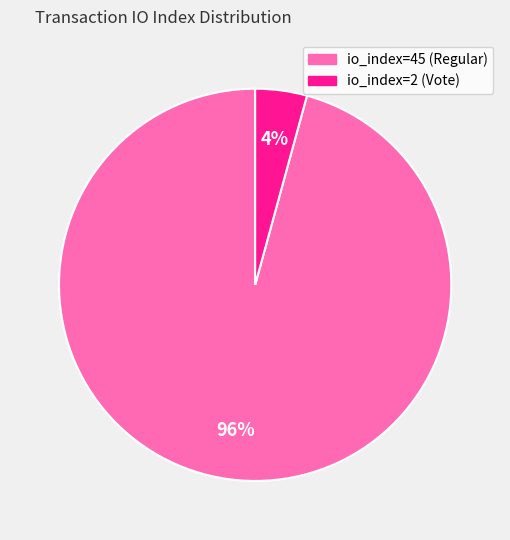

Does io_index=2 (Vote) account for over 50% of the chart?

No